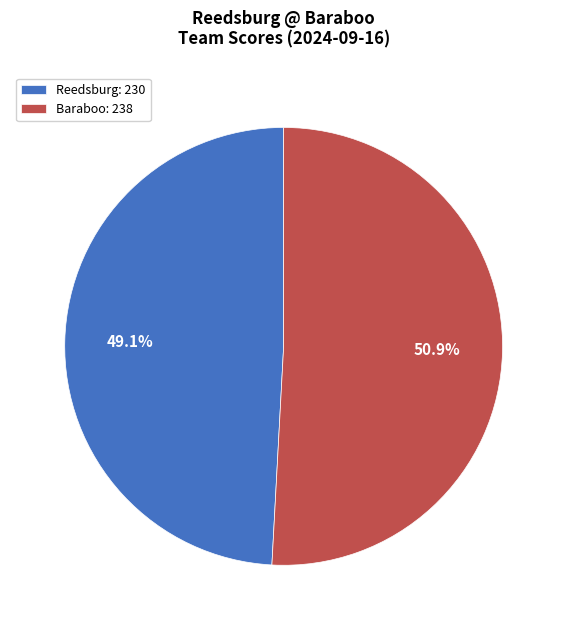

To the nearest percent, what portion does Baraboo represent?

51%